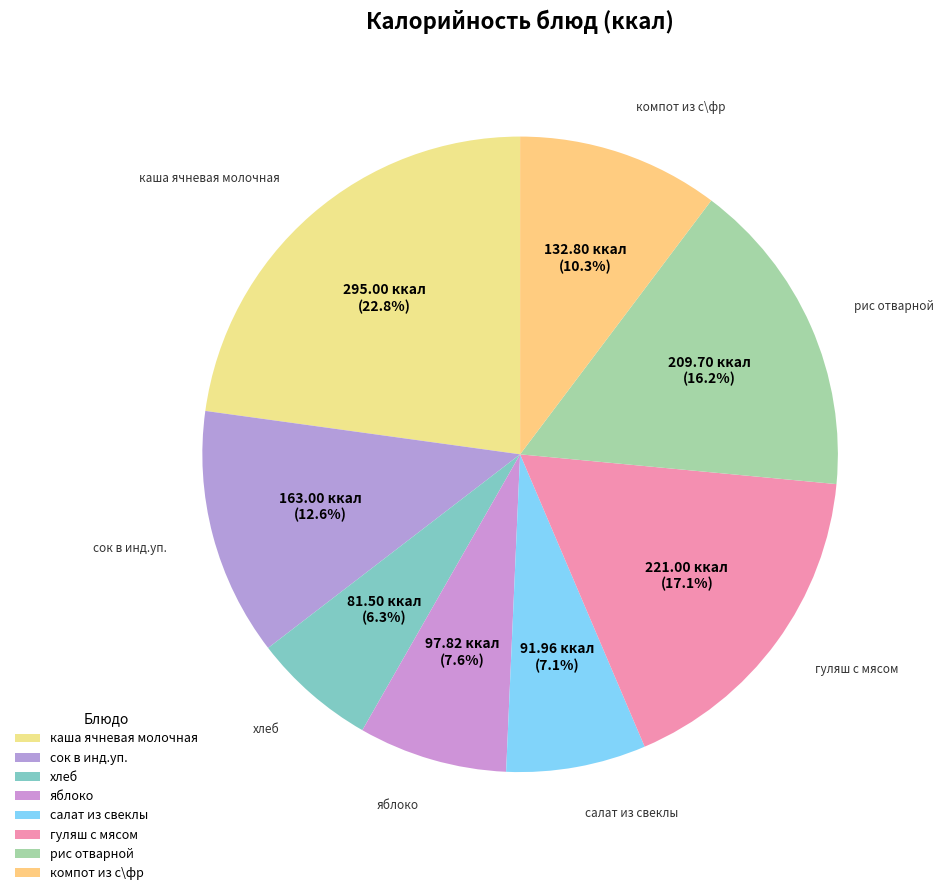

Count the number of slices in the pie.

8